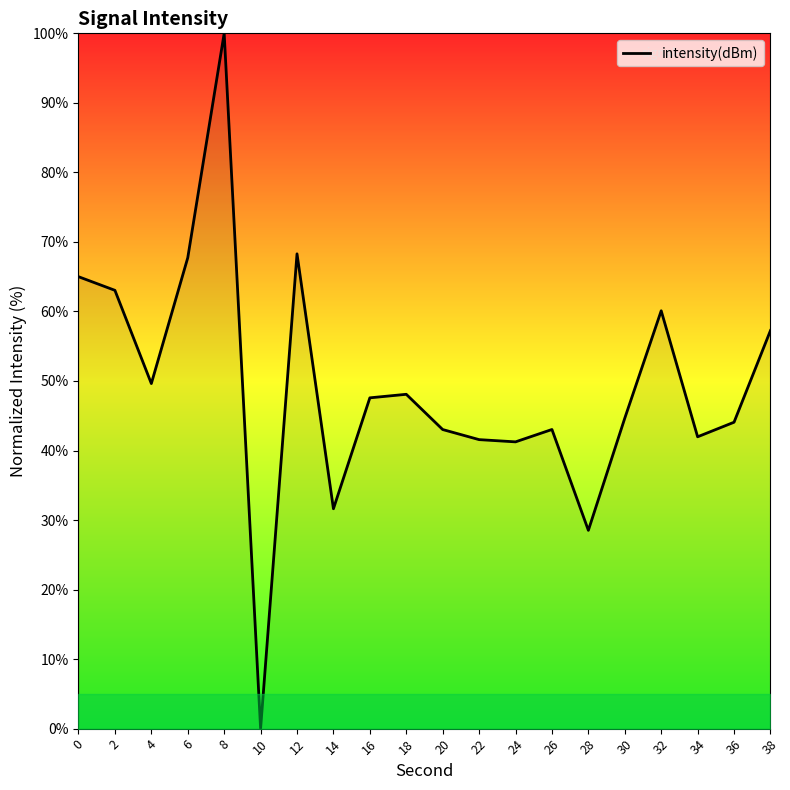

The value at 26 is 26.9. True or false?

False